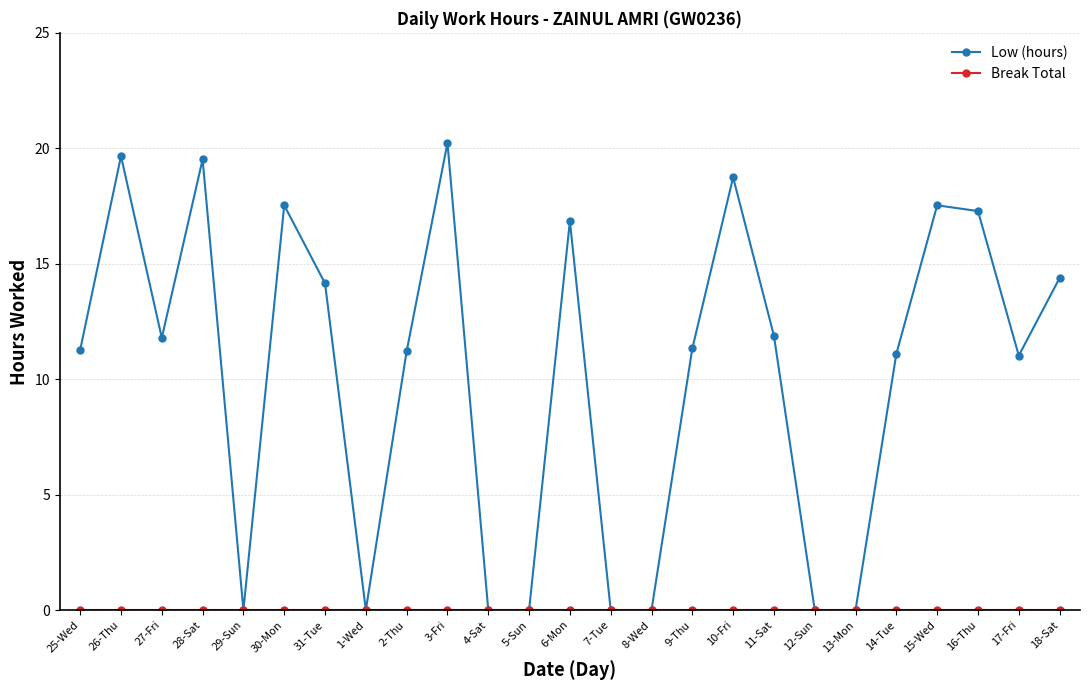

How many lines are shown in the chart?

2